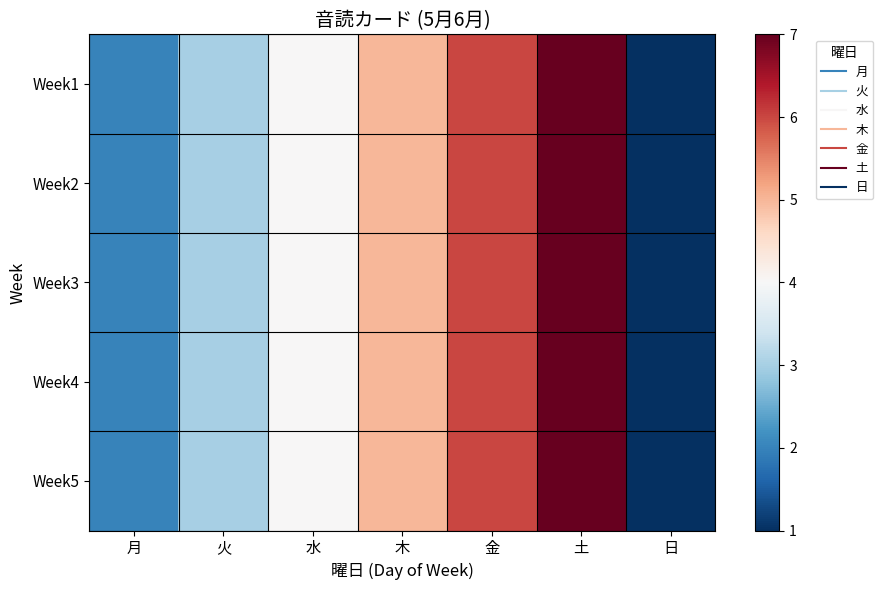

Reading right to left, transcribe all the data shown in this chart.

Week1: 日=1	土=7	金=6	木=5	水=4	火=3	月=2
Week2: 日=1	土=7	金=6	木=5	水=4	火=3	月=2
Week3: 日=1	土=7	金=6	木=5	水=4	火=3	月=2
Week4: 日=1	土=7	金=6	木=5	水=4	火=3	月=2
Week5: 日=1	土=7	金=6	木=5	水=4	火=3	月=2